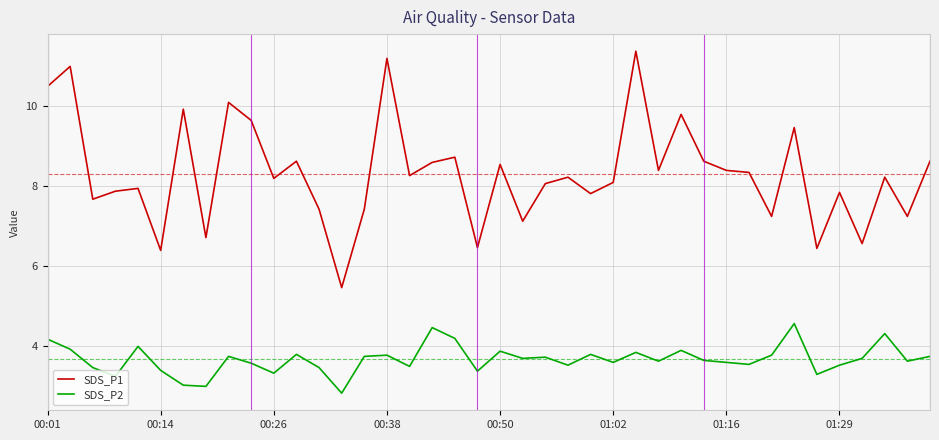

Which series has the largest total across all categories?

SDS_P1